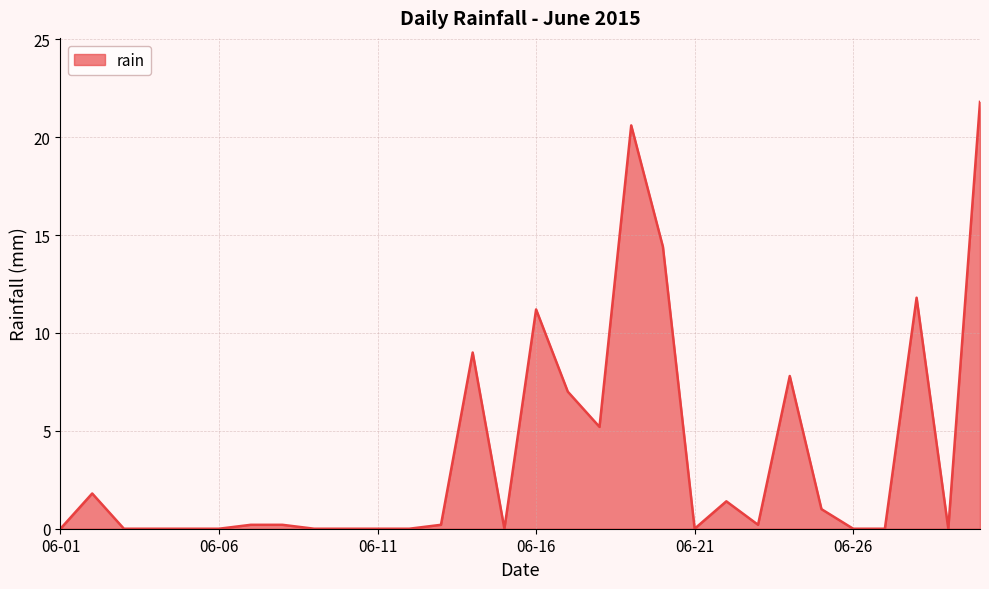

What is the sum of all values?

113.8